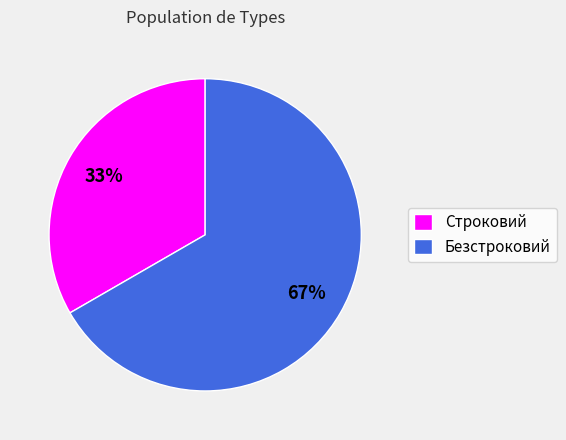

To the nearest percent, what is the combined percentage of Безстроковий and Строковий?

100%